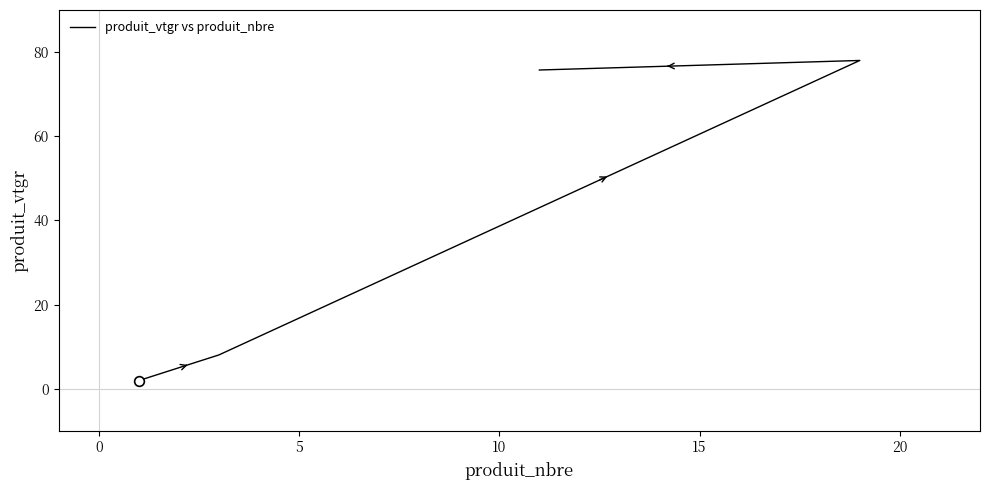

What is the minimum value shown in the chart?

1.9